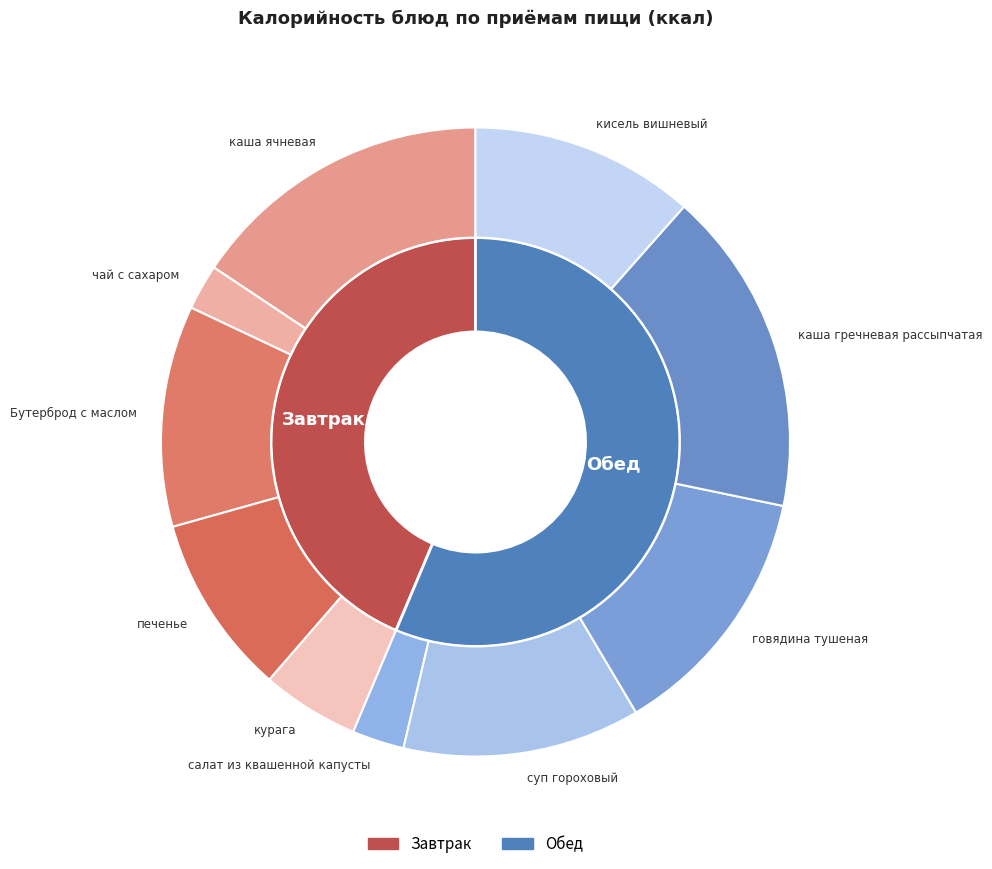

True or false: Бутерброд с маслом accounts for 23% of the total.

False